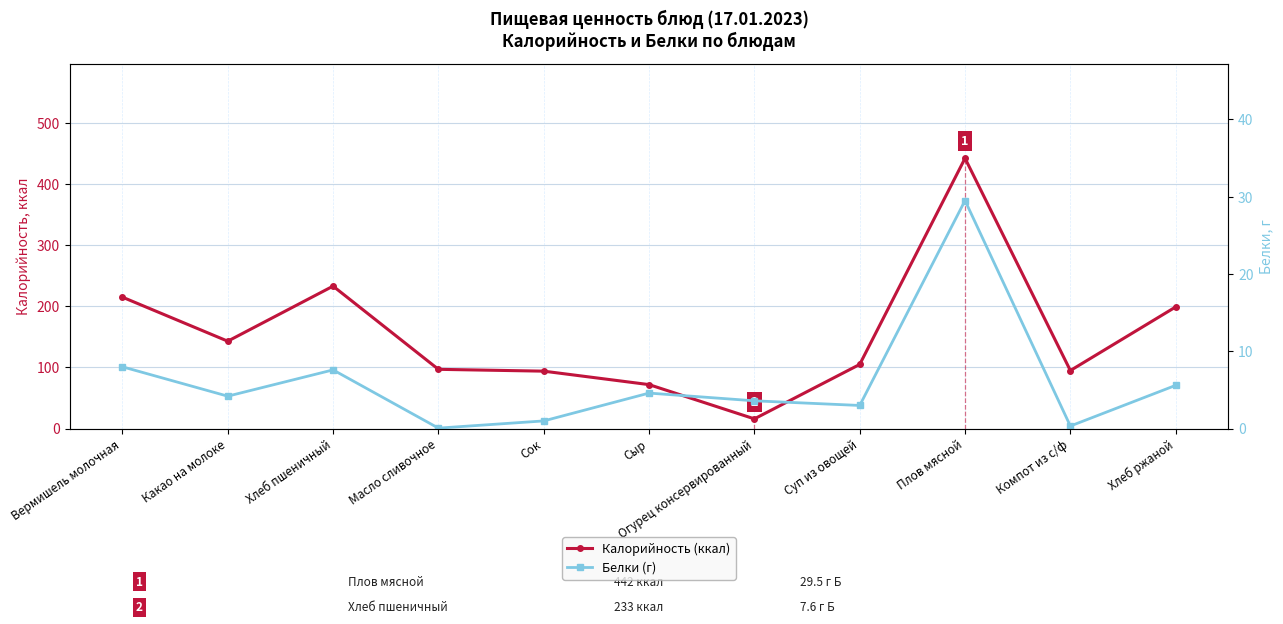

How many interior local peaks does the Белки (г) series have?

3